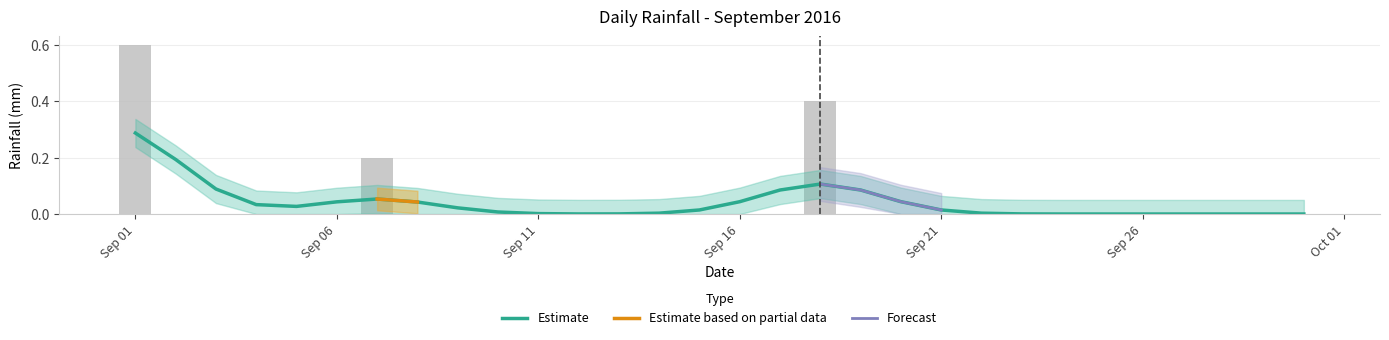

Which category has the highest value in the Estimate series?

Sep 01